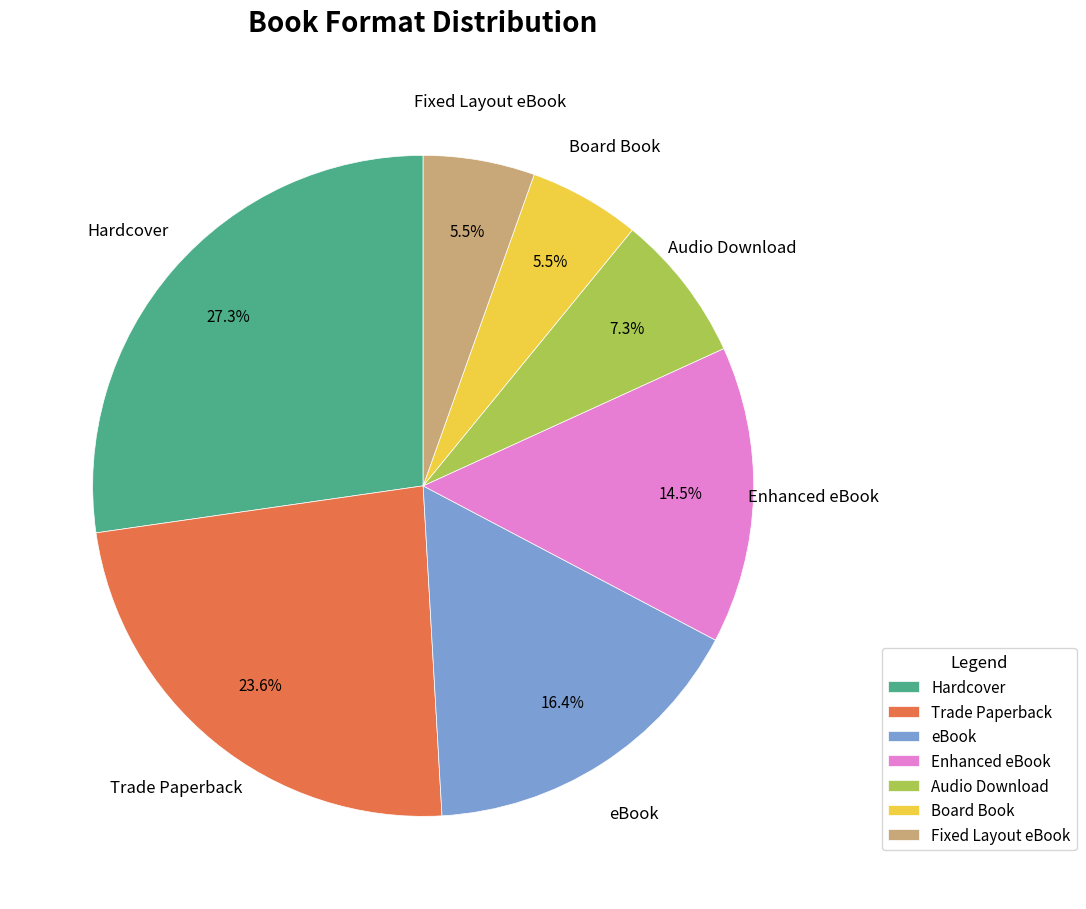

Which slice is the largest?

Hardcover